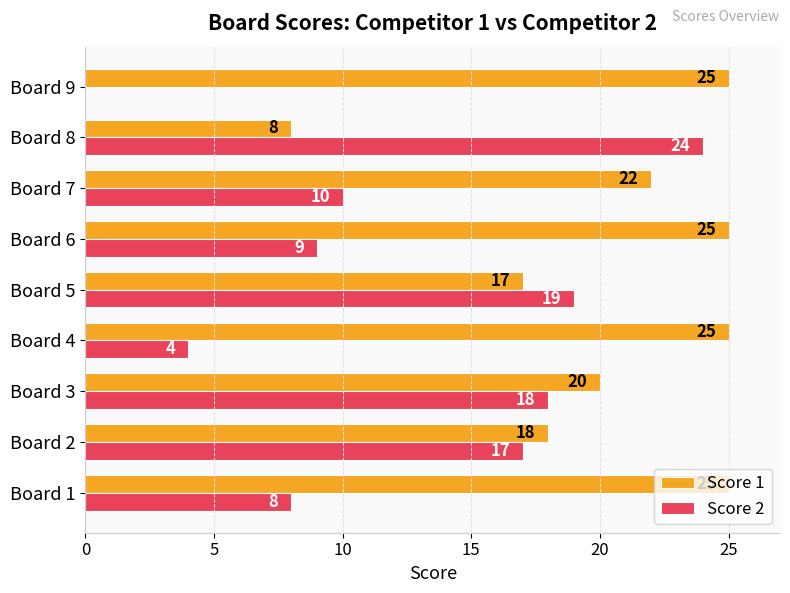

The Score 1 series shows 8 at Board 8. True or false?

True